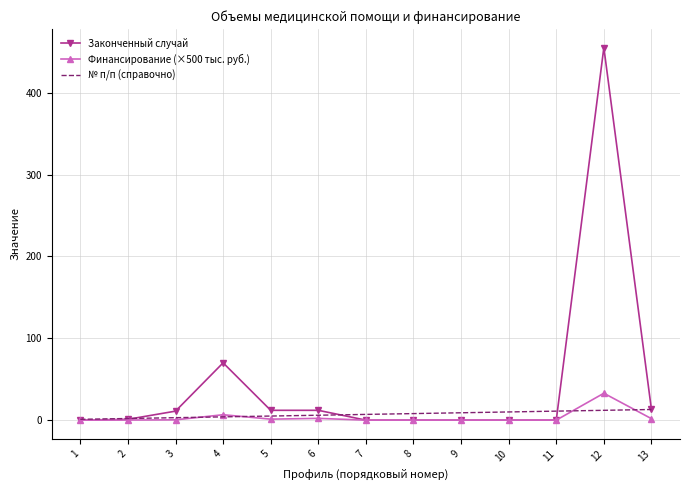

Between 3 and 4, which series saw the biggest shift?

Законченный случай